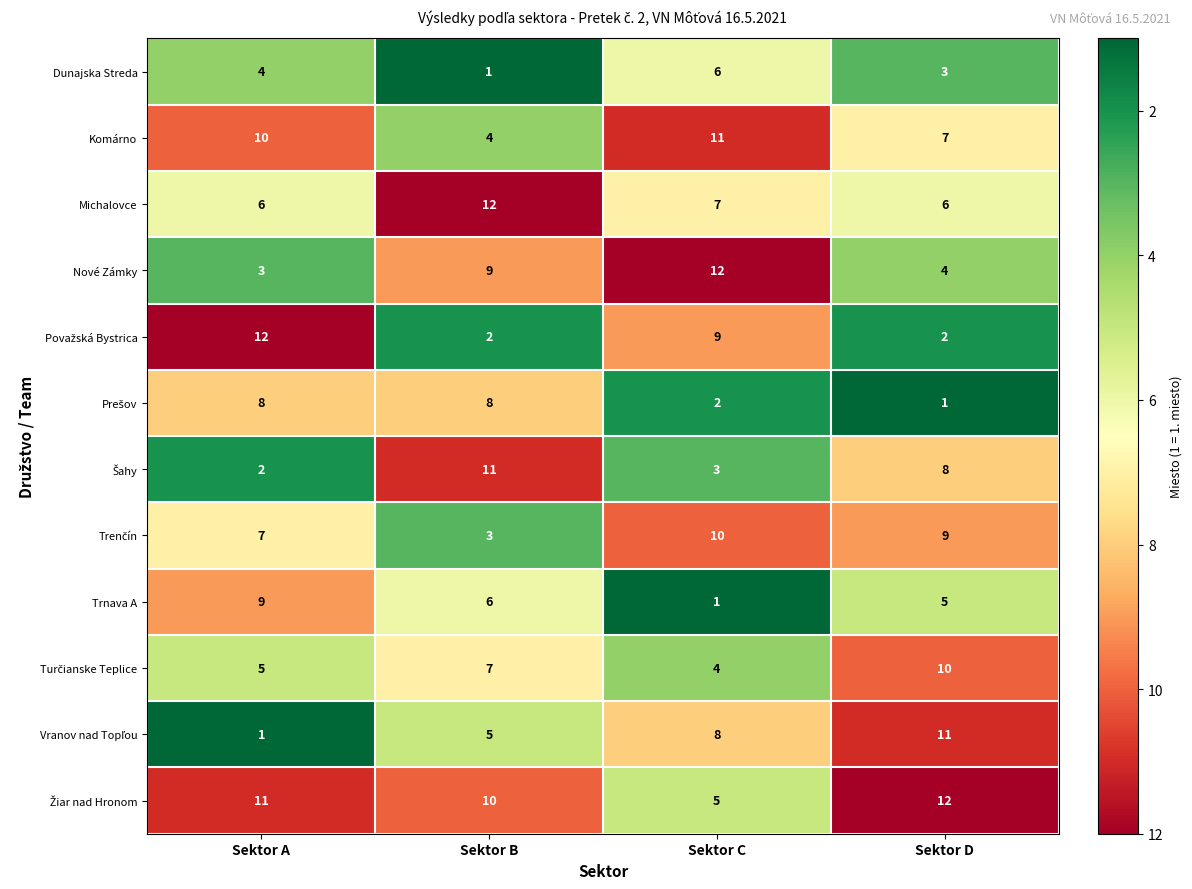

What is the spread (max minus min) of values at Sektor C?

11